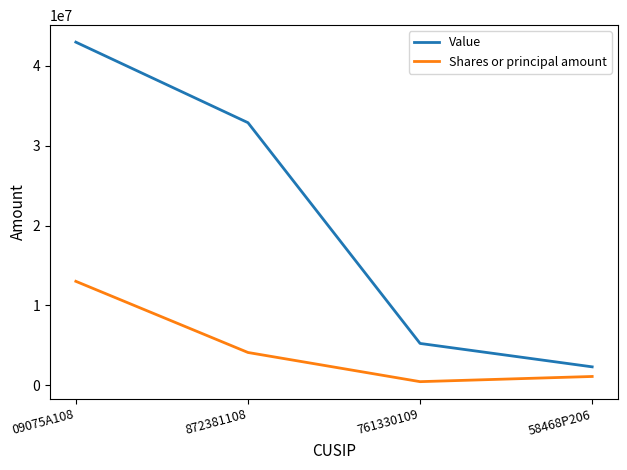

What is the sum of all Shares or principal amount values?

18695059